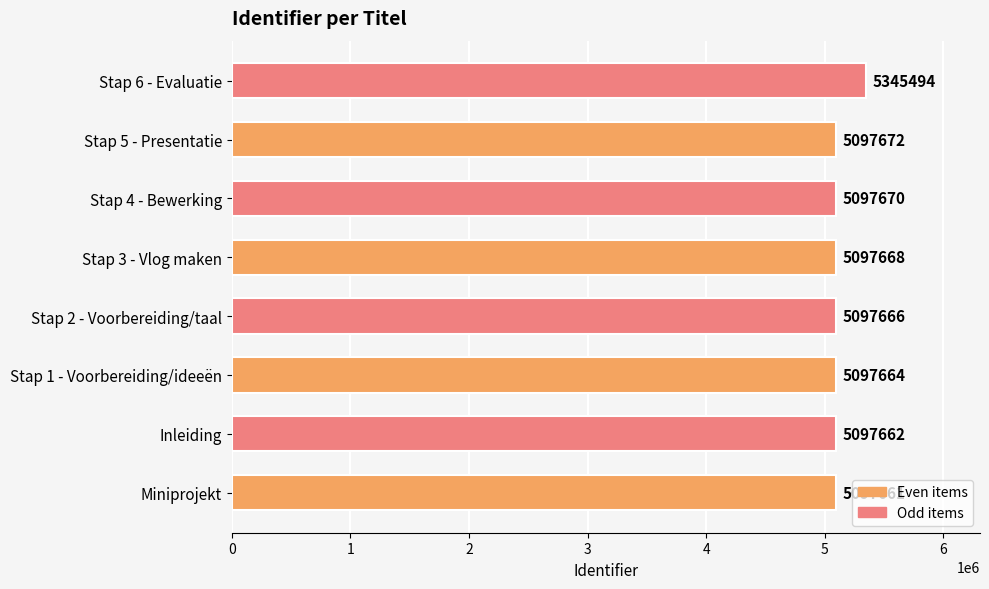

Does the chart contain any negative values?

No